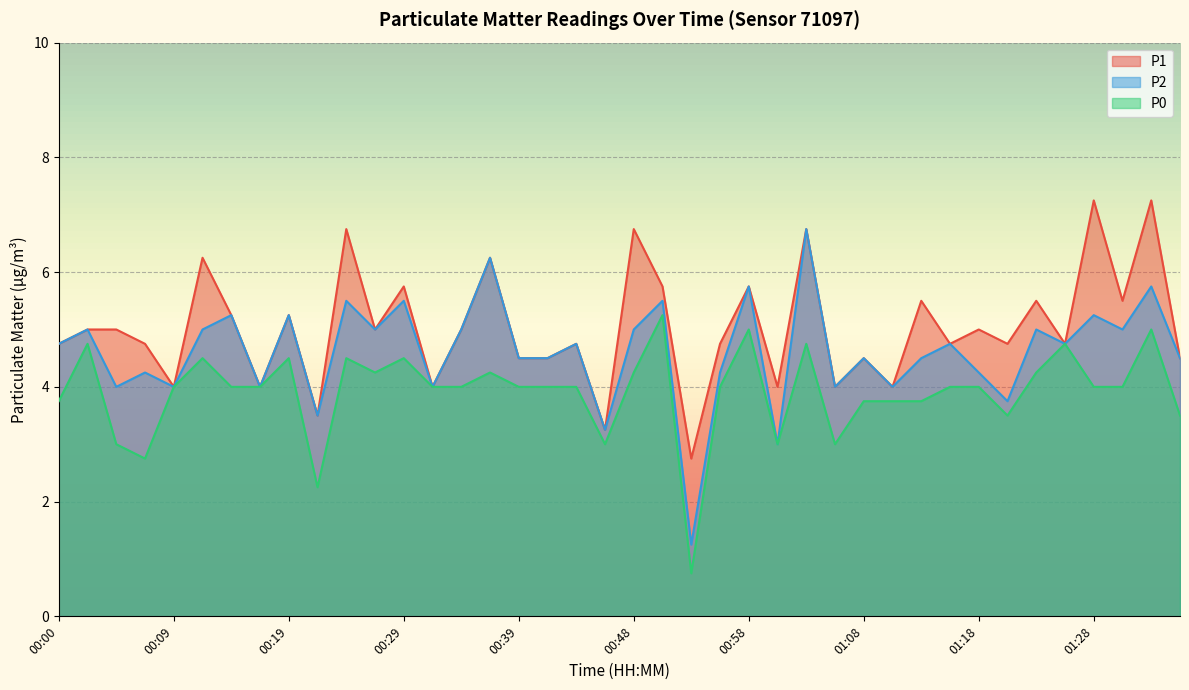

Rank the series at 00:17 from highest to lowest value.

P1, P2, P0